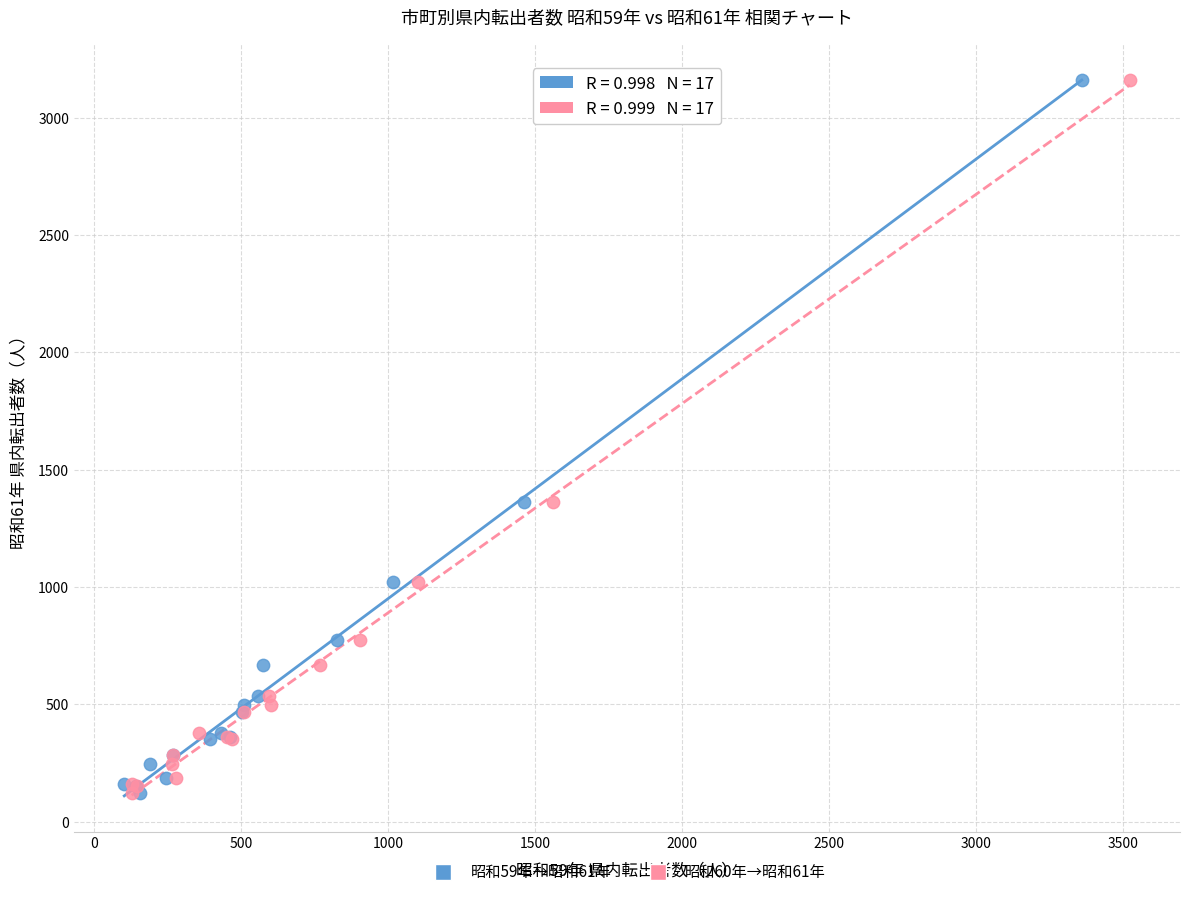

What are all the series names shown in the legend?

昭和59年→昭和61年, 昭和60年→昭和61年